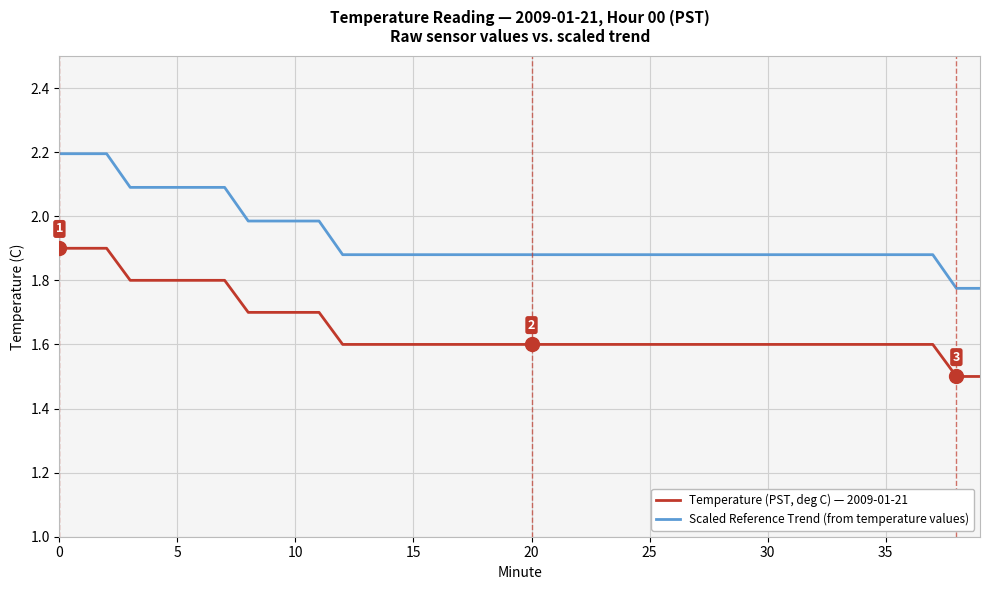

List the series in order of their overall mean, highest first.

Scaled Reference Trend (from temperature values), Temperature (PST, deg C) — 2009-01-21